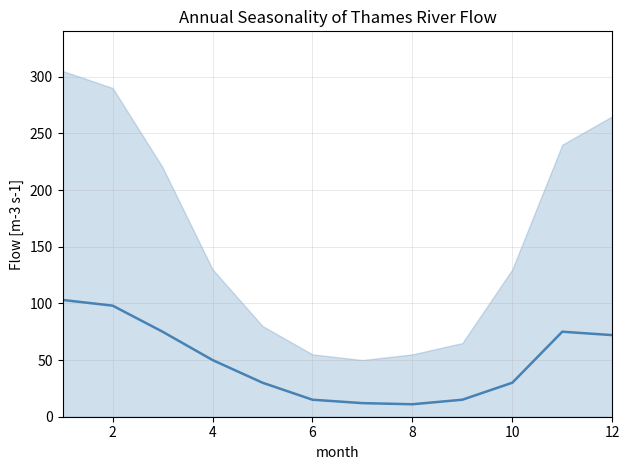

Does the chart display data point markers on the line(s)?

No